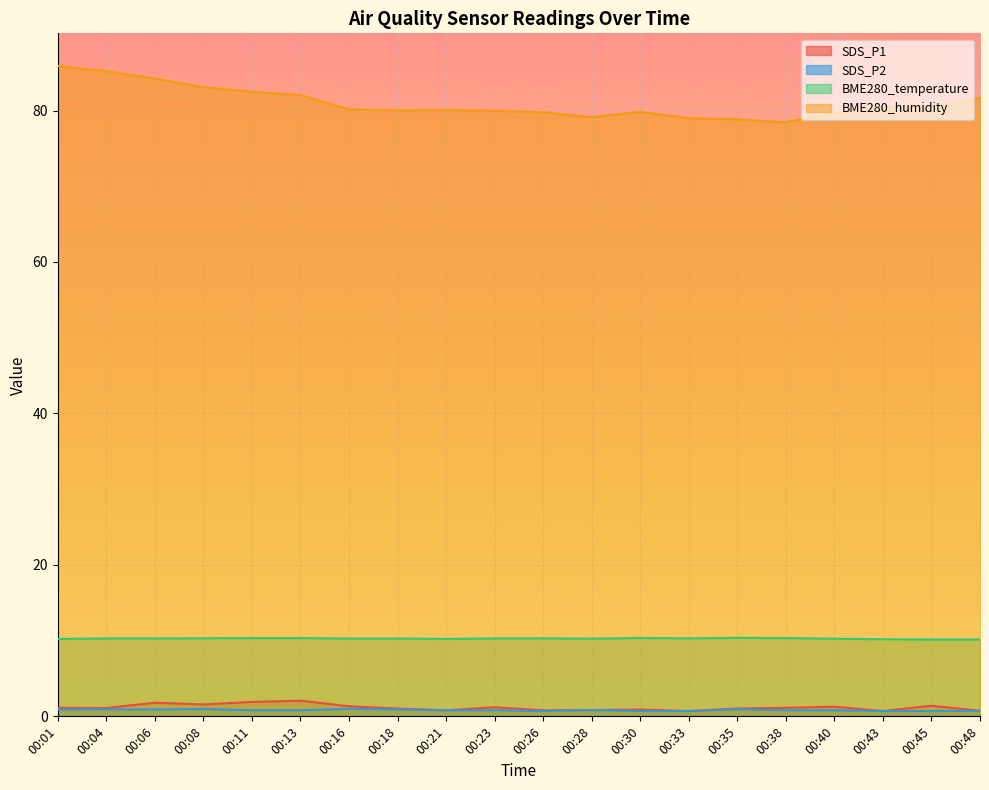

Rank the series at 00:45 from lowest to highest value.

SDS_P2, SDS_P1, BME280_temperature, BME280_humidity